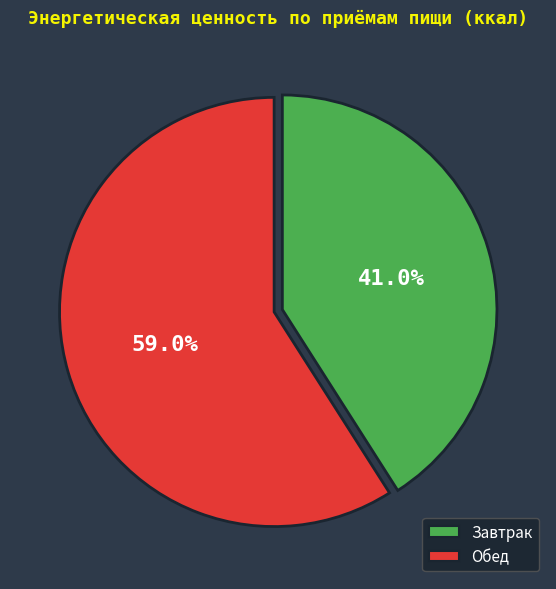

To the nearest percent, what percentage of the pie is Завтрак?

41%